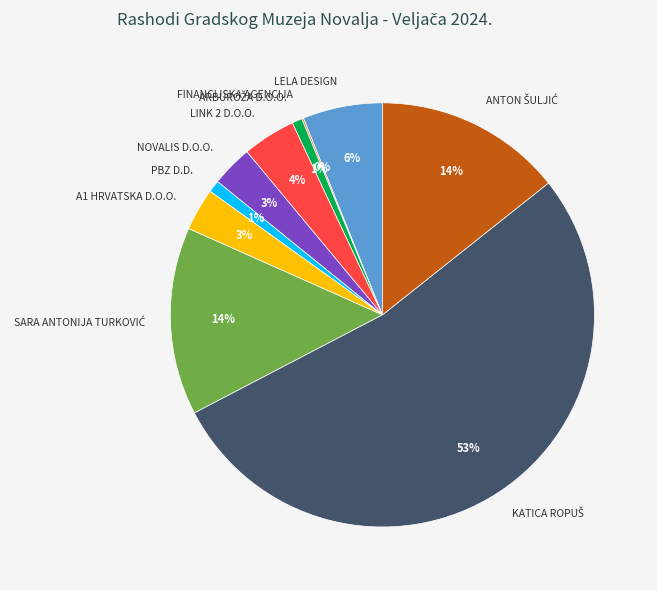

Between NOVALIS D.O.O. and LINK 2 D.O.O., which is larger?

LINK 2 D.O.O.